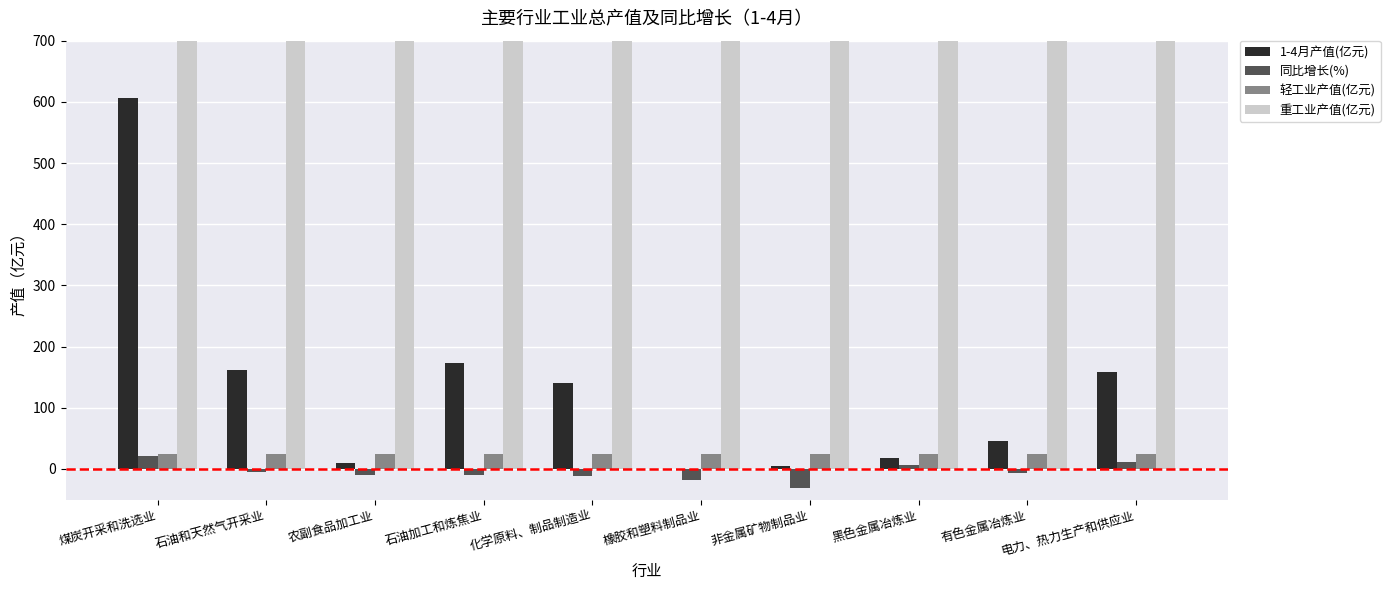

Is the value of 轻工业产值(亿元) at 化学原料、制品制造业 greater than the value of 同比增长(%) at 石油和天然气开采业?

Yes